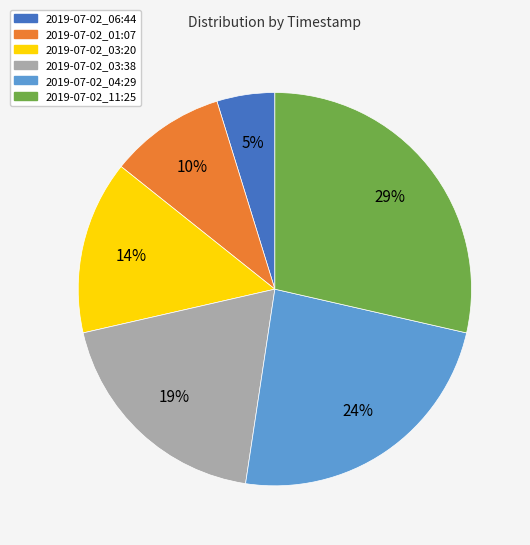

To the nearest percent, what is the difference between the 2019-07-02_06:44 and 2019-07-02_03:38 slice percentages?

14%